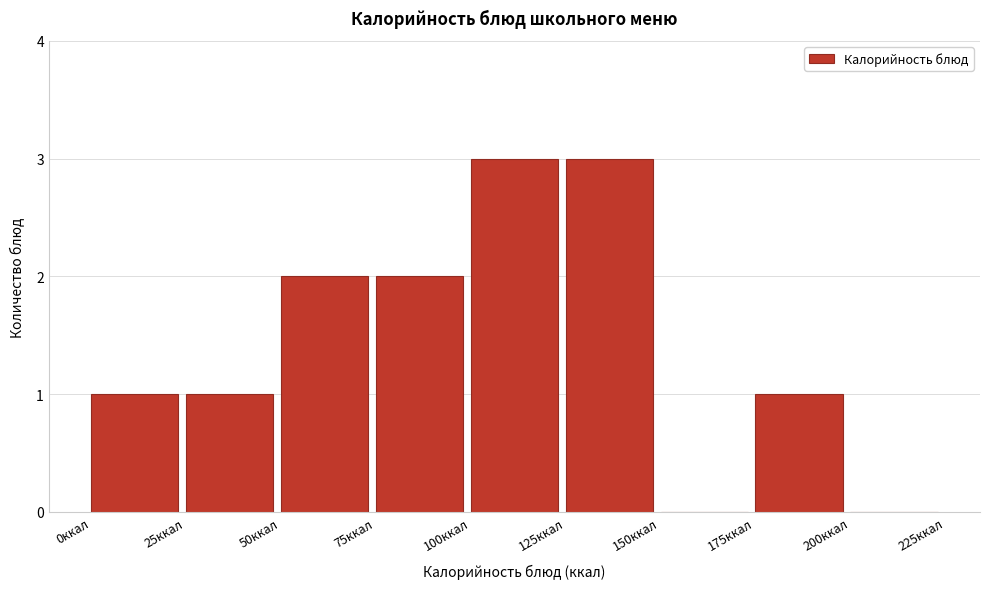

Reading left to right, list every bar in this chart as the range it spans on the x-axis followed by its height. The values are not printed on the chart, so give them approximately, as read against the axis.

0 to 25: 1
25 to 50: 1
50 to 75: 2
75 to 100: 2
100 to 125: 3
125 to 150: 3
150 to 175: 0
175 to 200: 1
200 to 225: 0